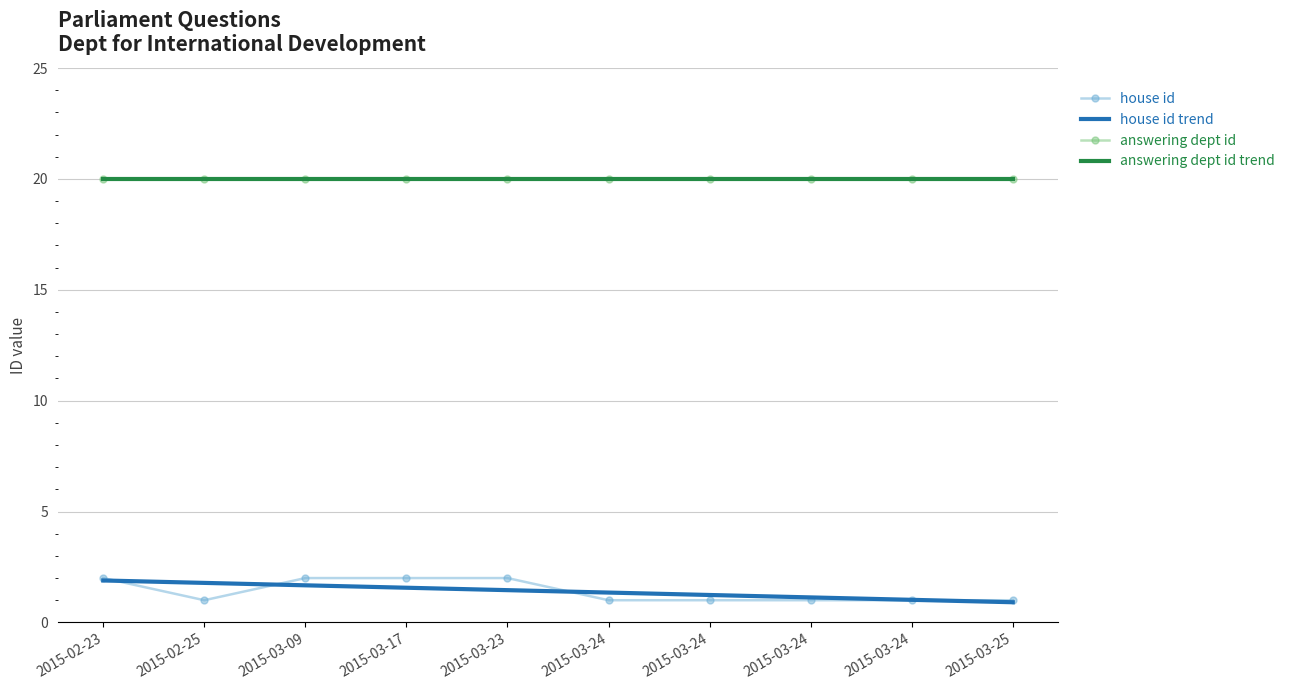

True or false: answering dept id and house id intersect in this chart.

False